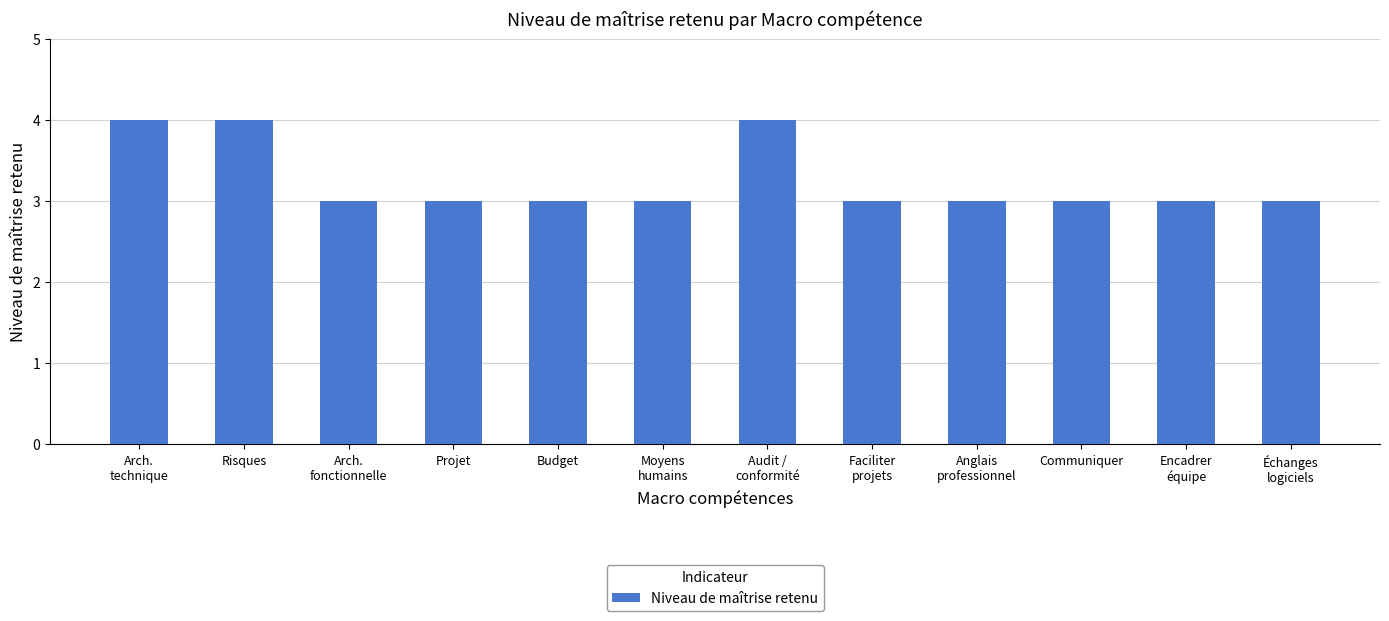

What is the sum of all values?

39